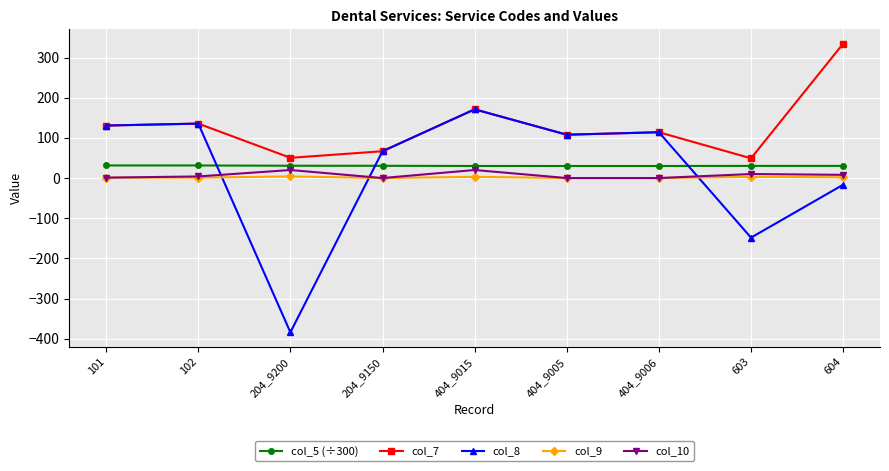

Which series has the widest spread of values?

col_8